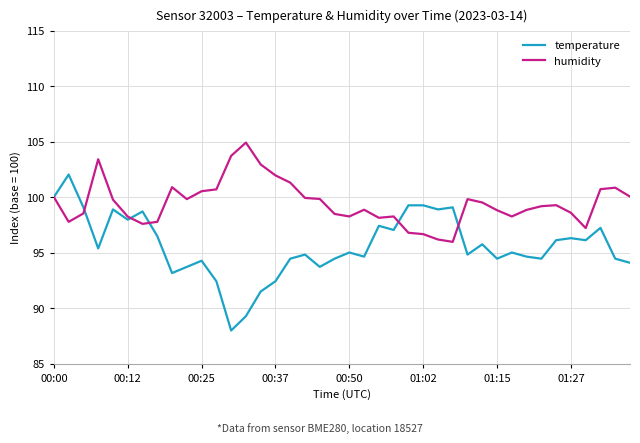

What are all the series names shown in the legend?

temperature, humidity